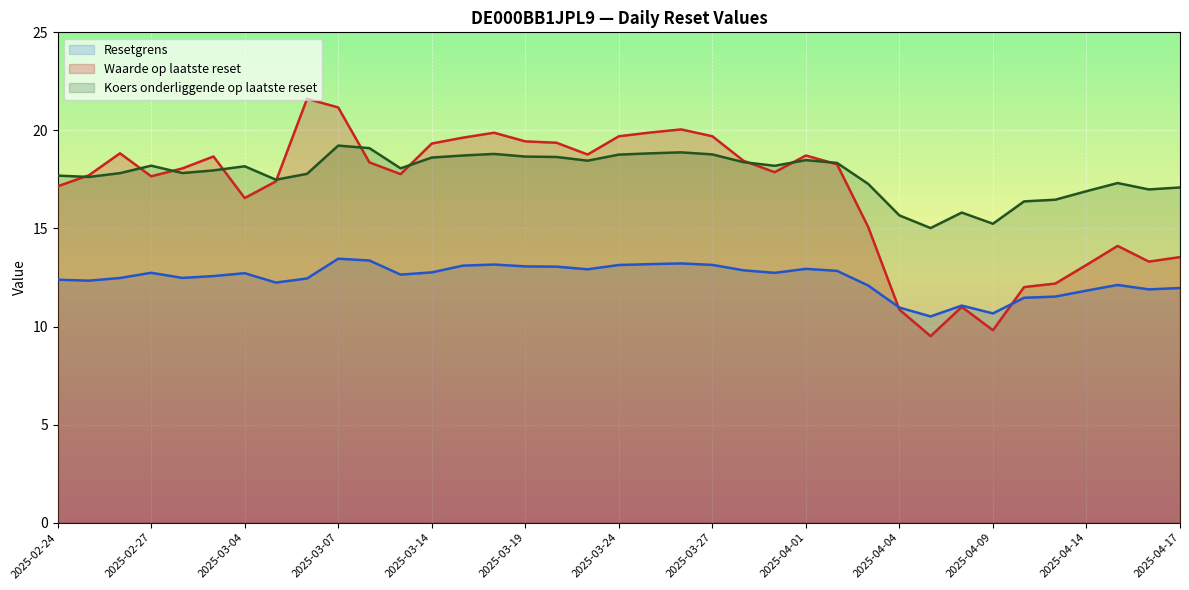

True or false: Koers onderliggende op laatste reset has more than 1 points higher than both neighbors.

True